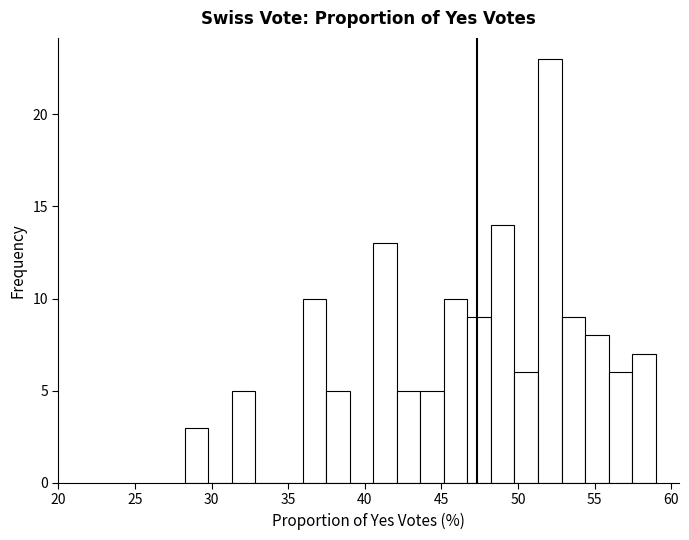

Read against the x-axis, roughly where is the centre of the tallest bar?

52.0